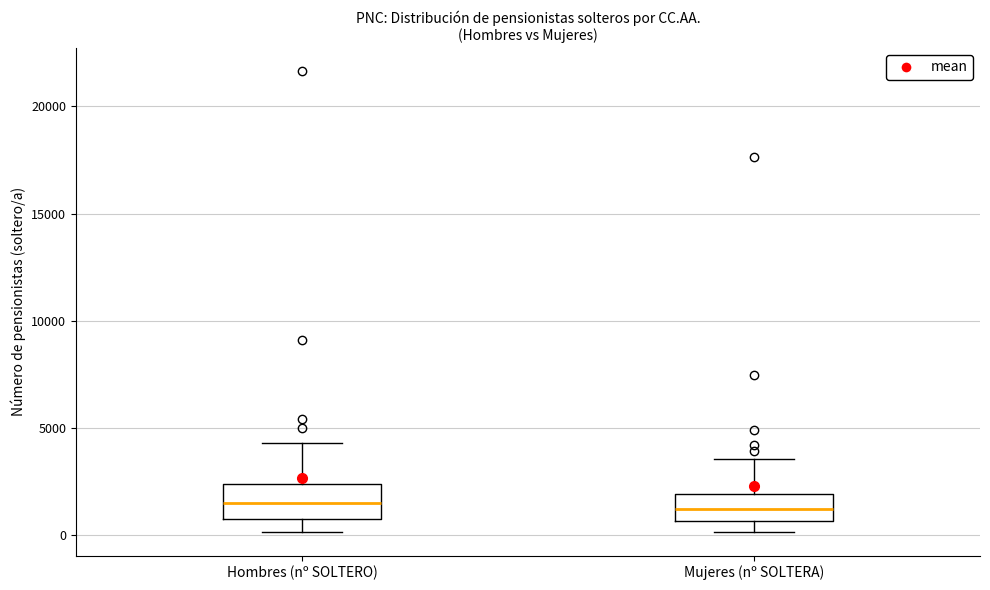

Where does the upper whisker of the box for Hombres (nº SOLTERO) end on the y-axis? The values are not printed on the chart, so give them approximately, as read against the axis.

4500